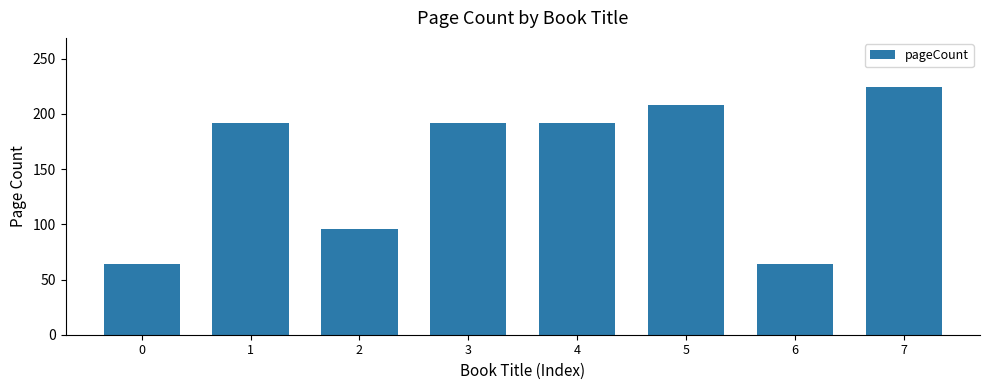

Count the number of data series in this chart.

1